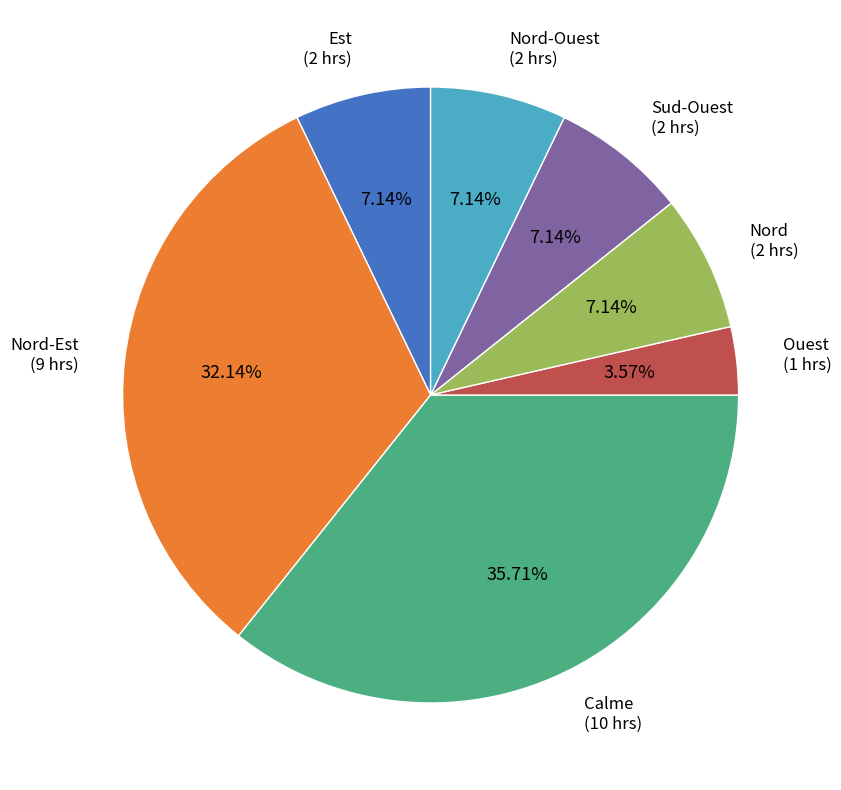

Is the sum of Nord (2 hrs) and Sud-Ouest (2 hrs) greater than half?

No